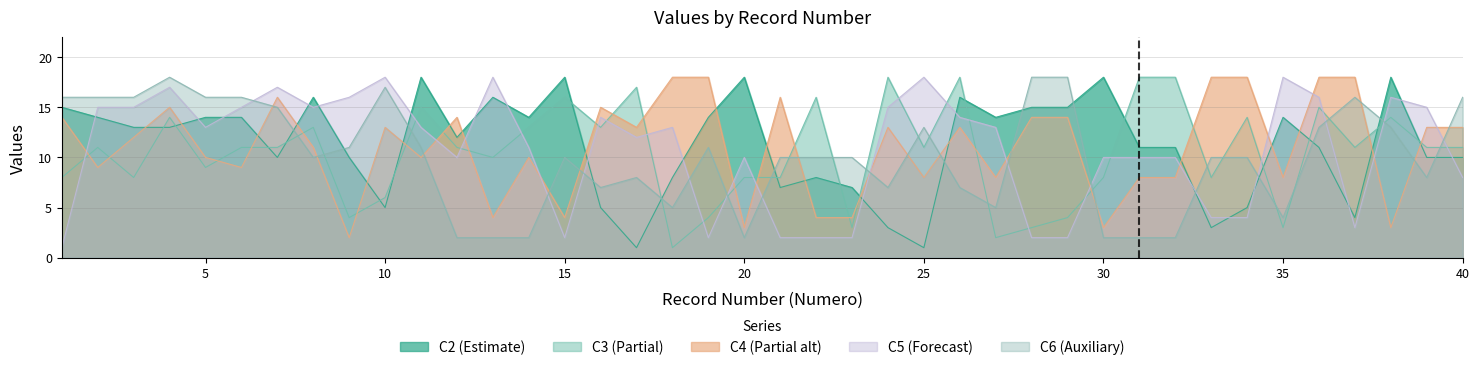

At 9, list the series in order from smallest to largest.

C4, C3, C2, C6, C5